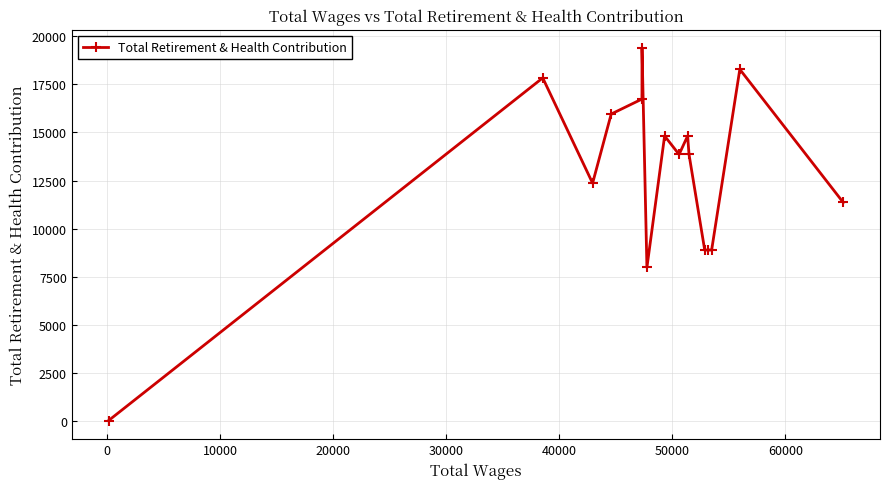

What is the value of the 8th point from the left?

14821